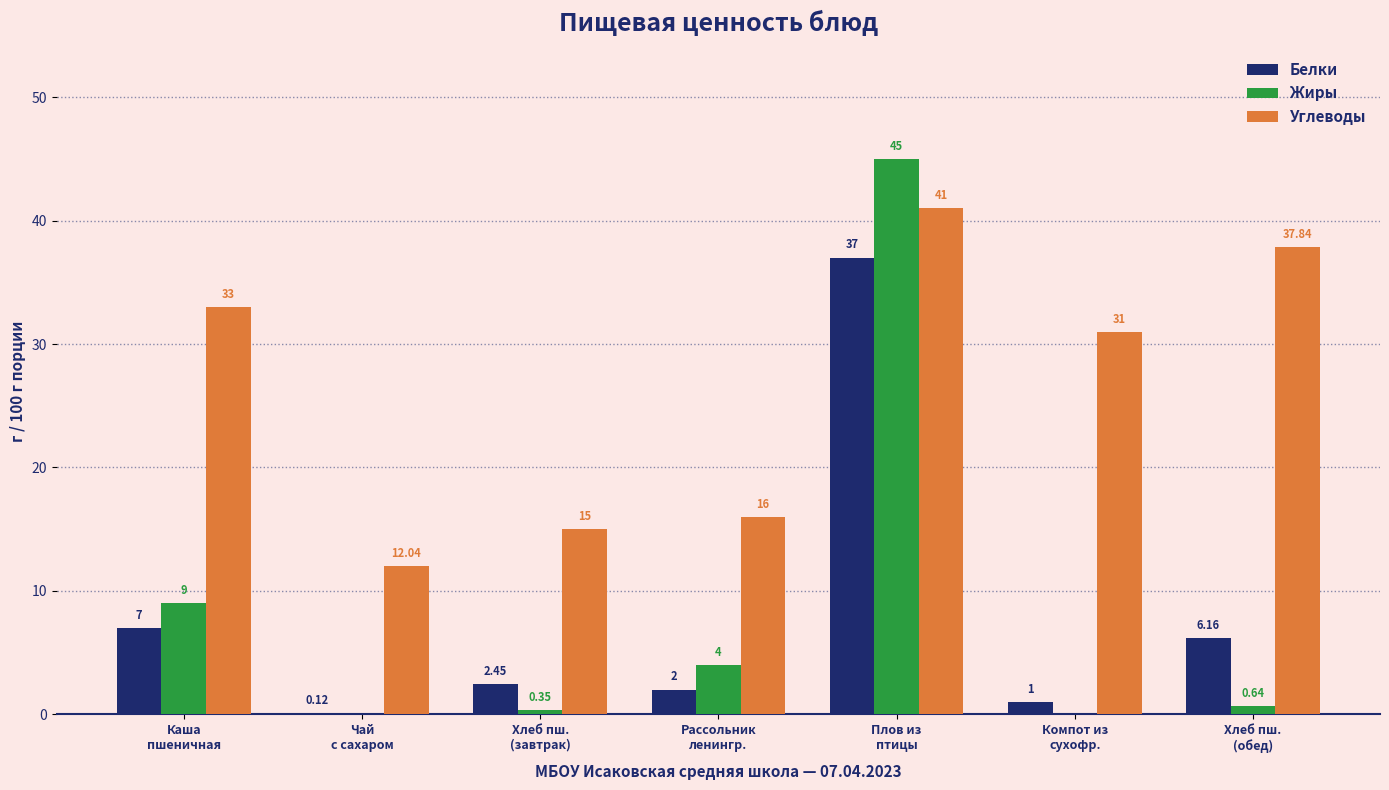

What is the sum of all Жиры values?

59.0